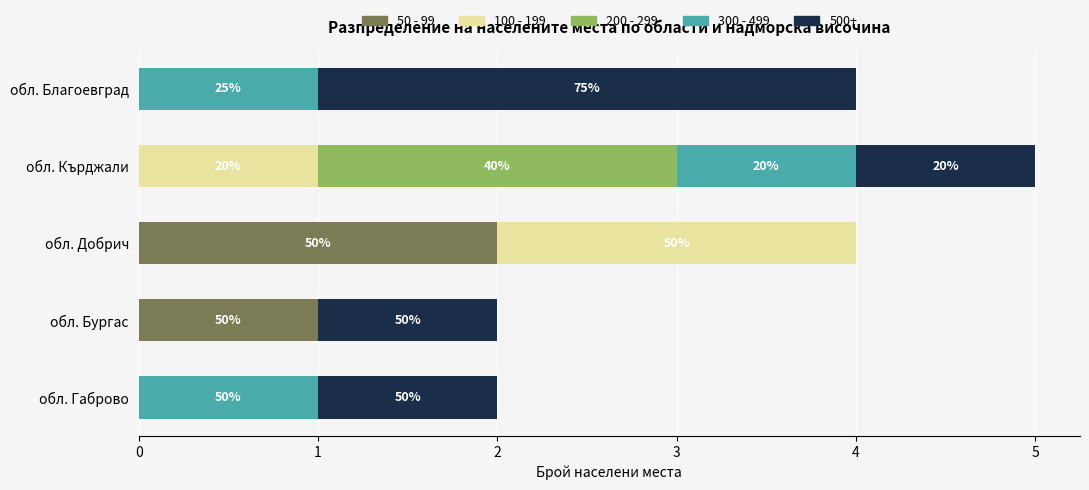

Count the number of categories in the chart.

5